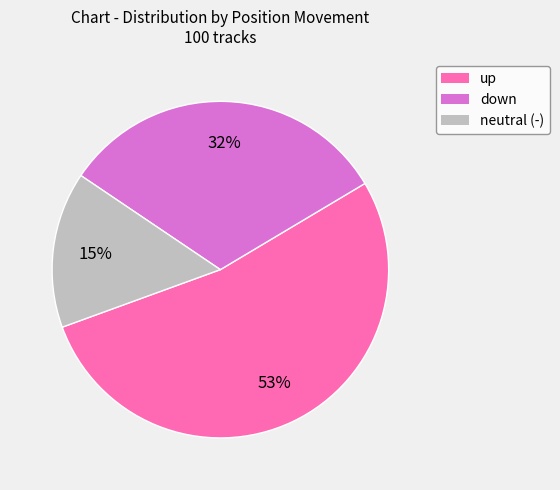

Count the number of slices in the pie.

3